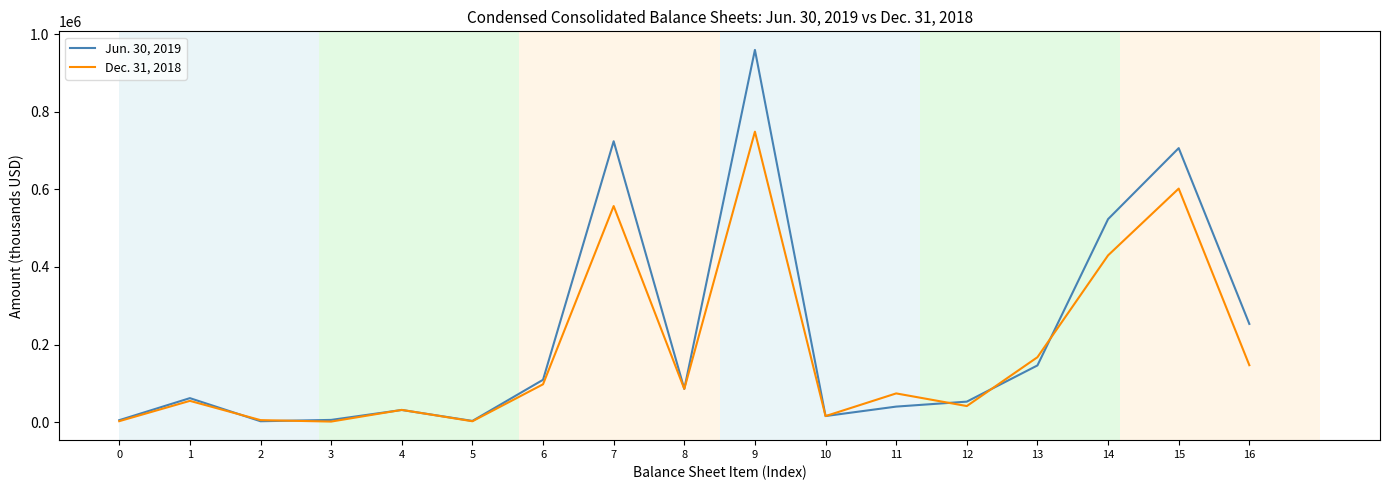

What is the maximum value for Dec. 31, 2018?

748770